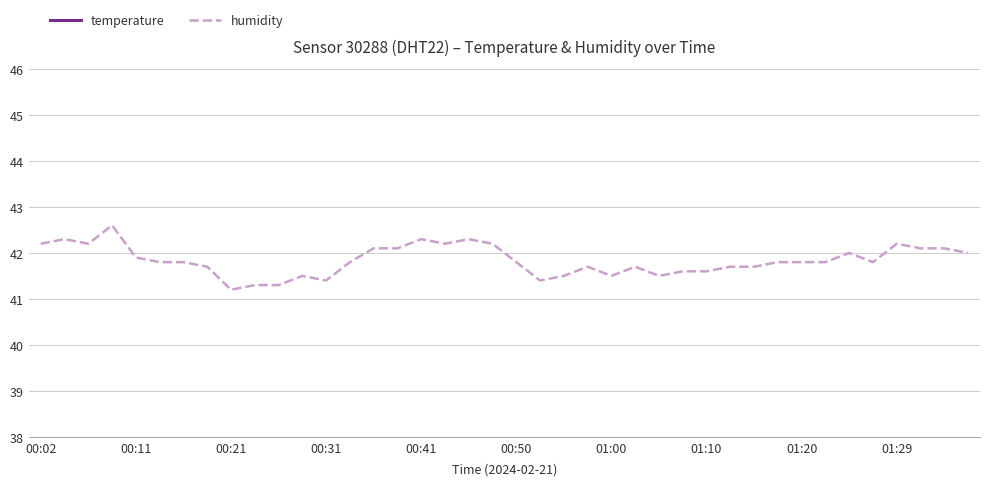

What is the minimum value for humidity?

41.2